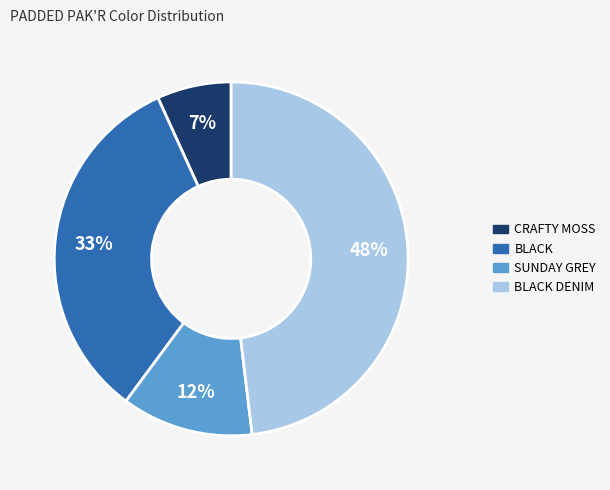

Is there any slice that represents more than half of the pie?

No